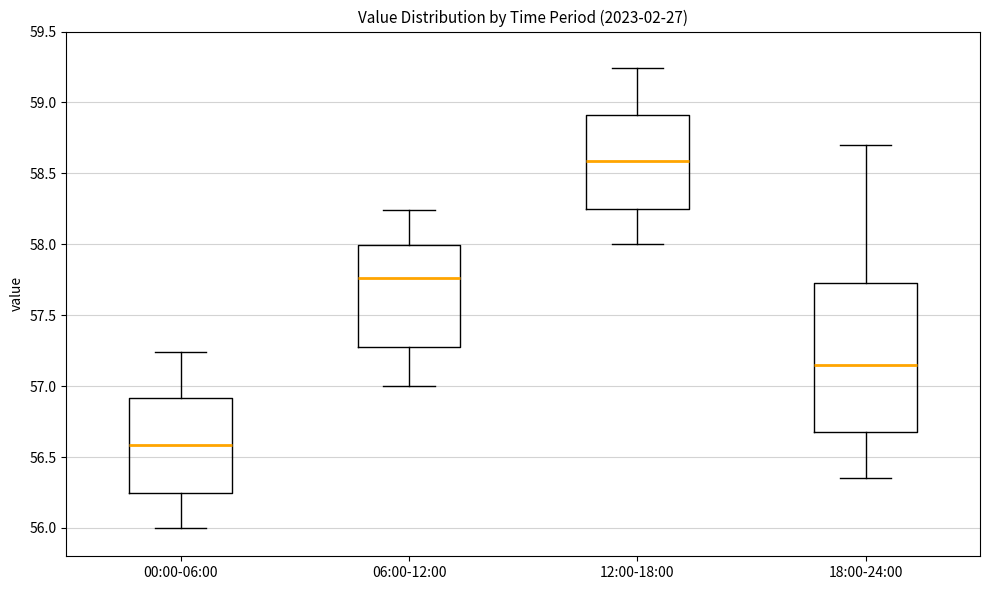

Where is the lower edge of the box for 12:00-18:00 on the y-axis? The values are not printed on the chart, so give them approximately, as read against the axis.

58.25